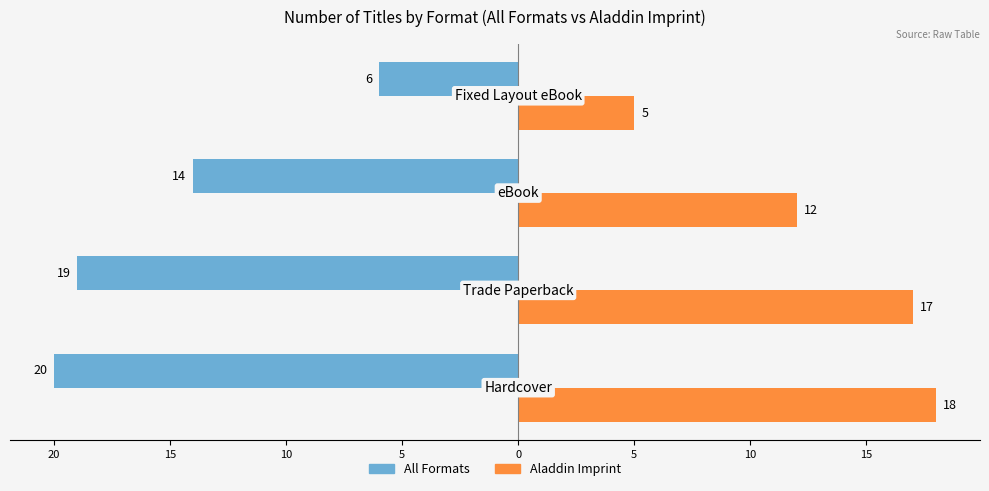

What are all the series names shown in the legend?

All Formats, Aladdin Imprint